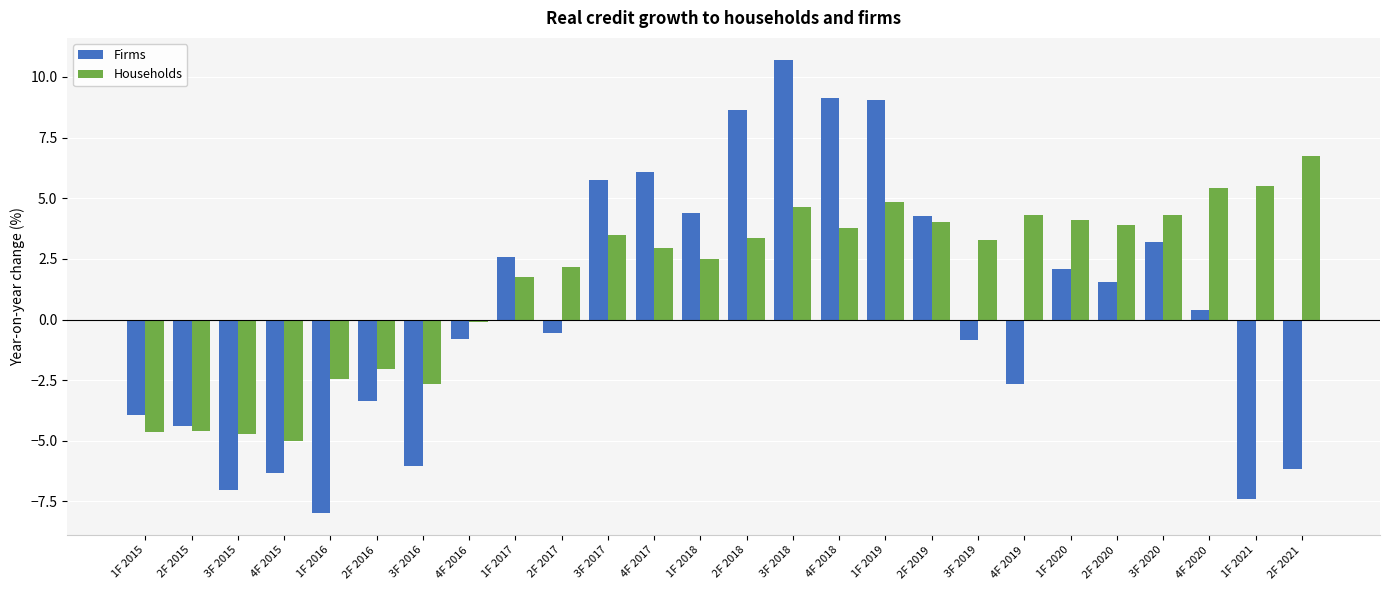

What is the label of the 24th bar from the right?

3F 2015